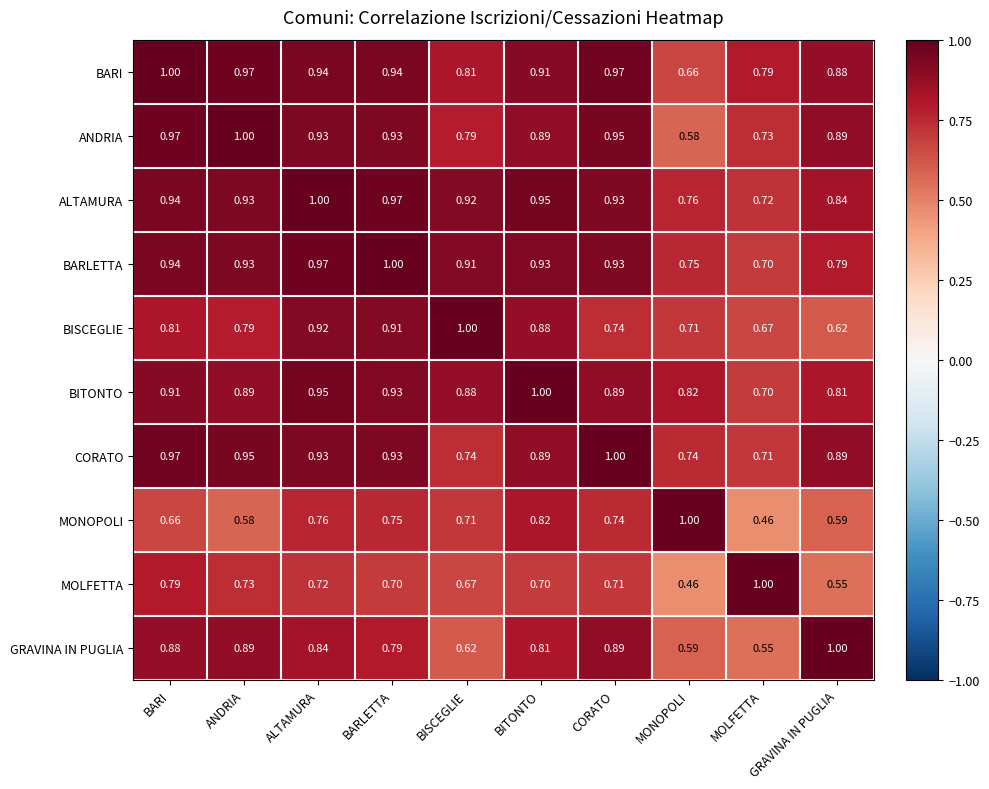

What is the total value across all series at ALTAMURA?

9.0